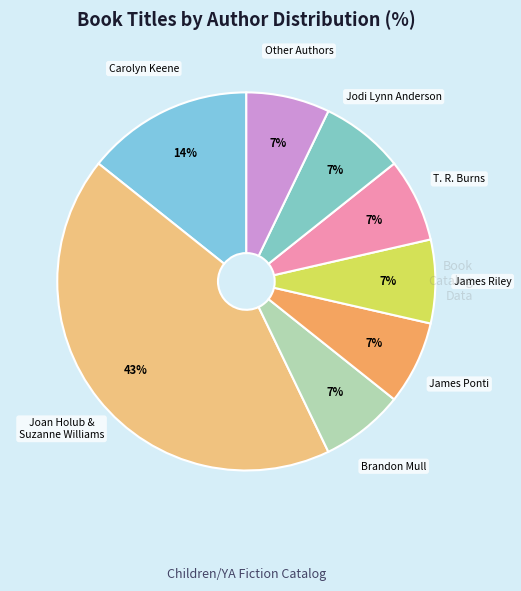

How many segments does this pie chart have?

8